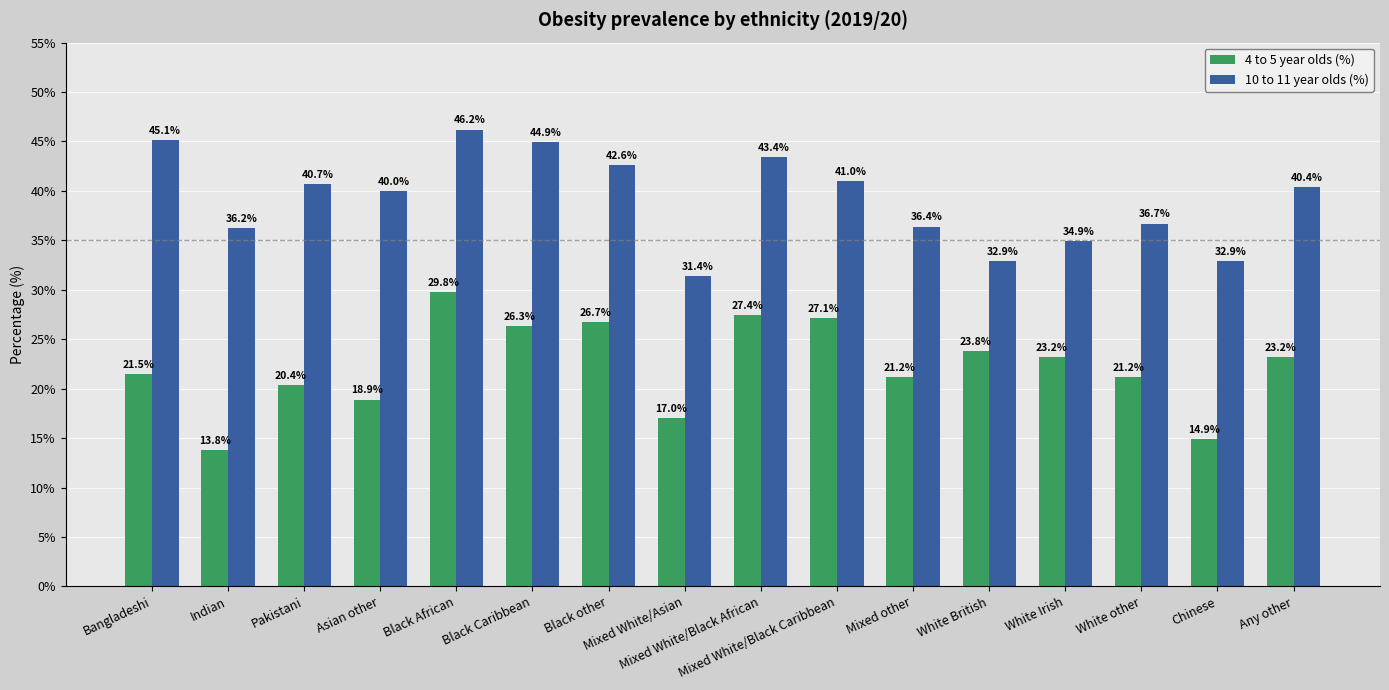

What is the sum of all 4 to 5 year olds (%) values?

356.4